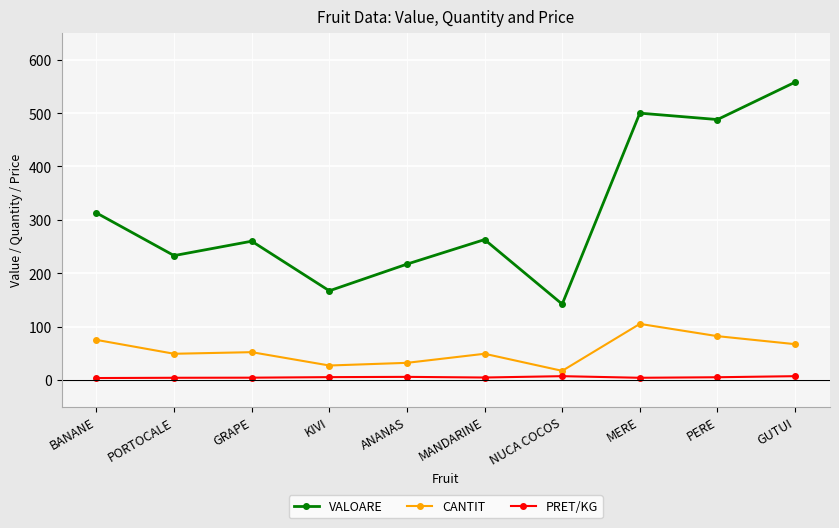

True or false: PRET/KG and VALOARE intersect in this chart.

False